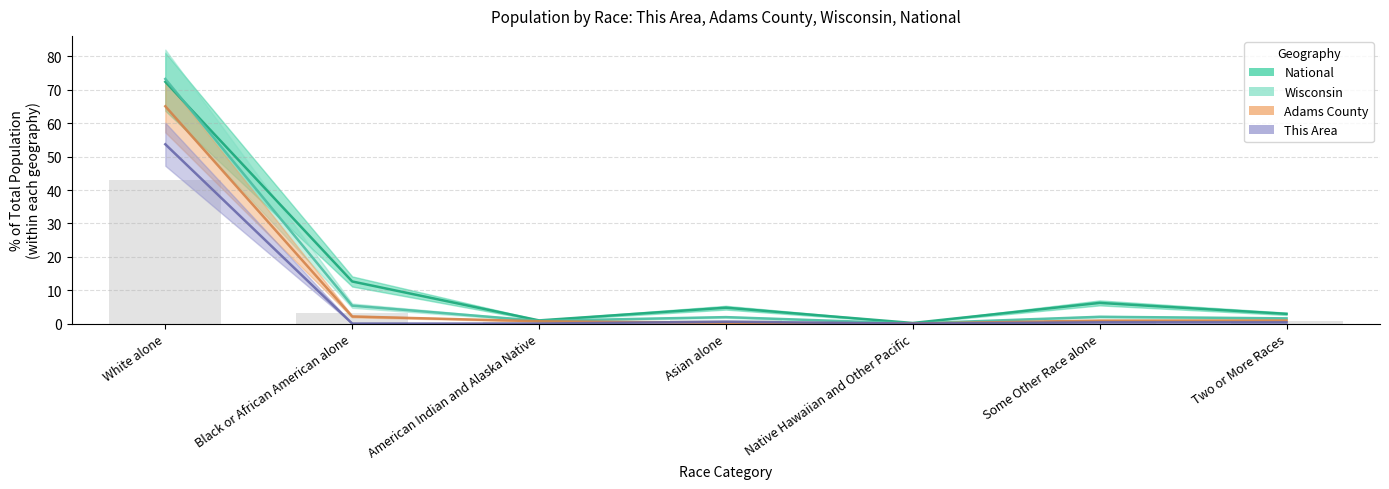

Which label corresponds to the largest value in the chart?

White alone